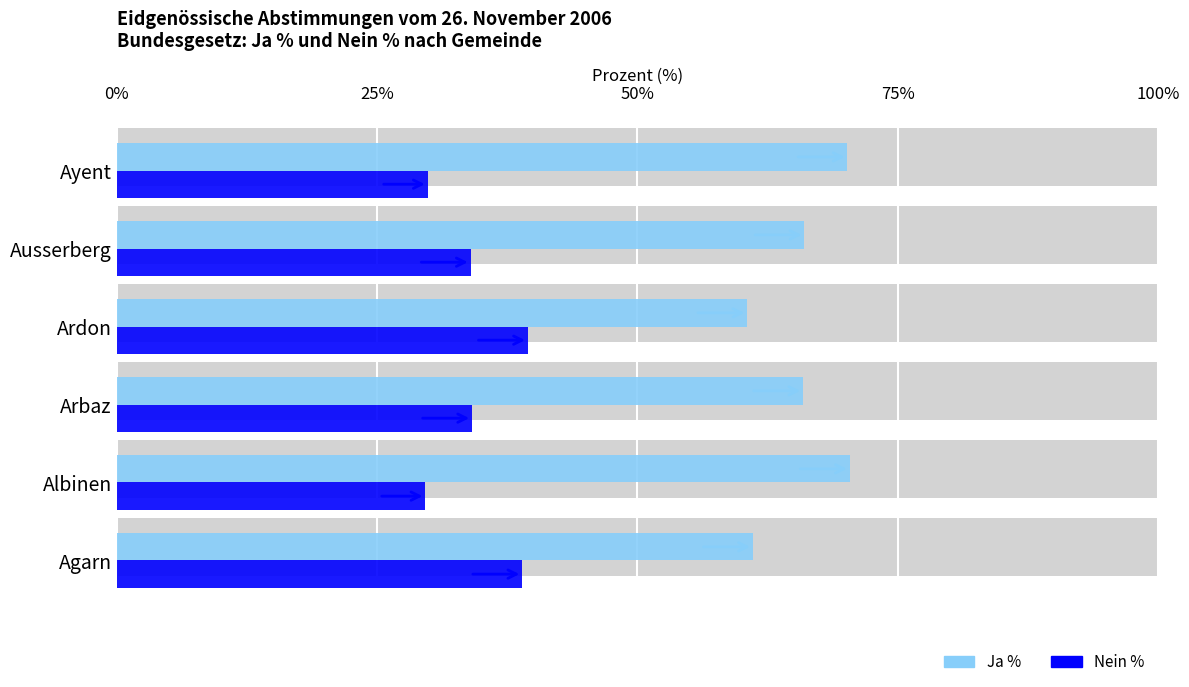

True or false: Nein % has a value of 34.1 at Arbaz.

True